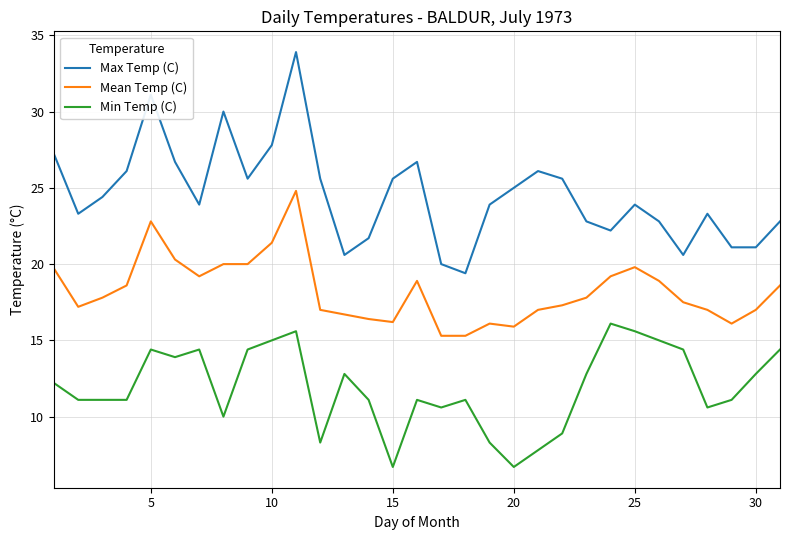

Is this an area chart (filled region under the line)?

No